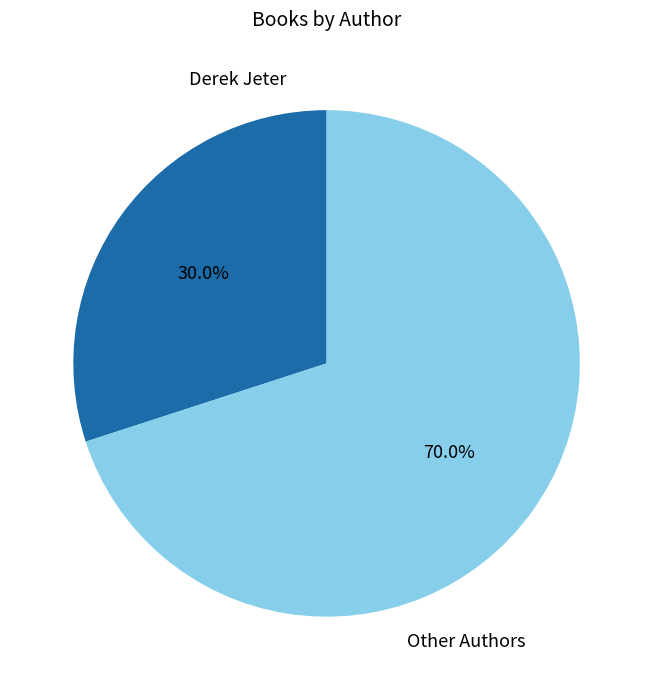

Is there any slice that represents more than half of the pie?

Yes